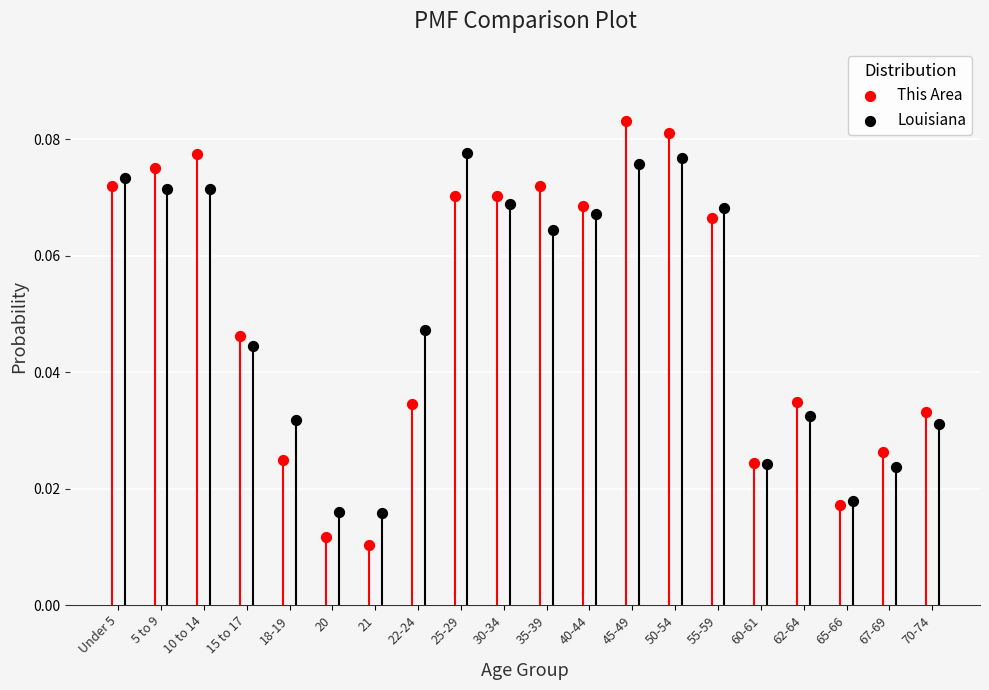

Which series contains the highest Y value?

This Area